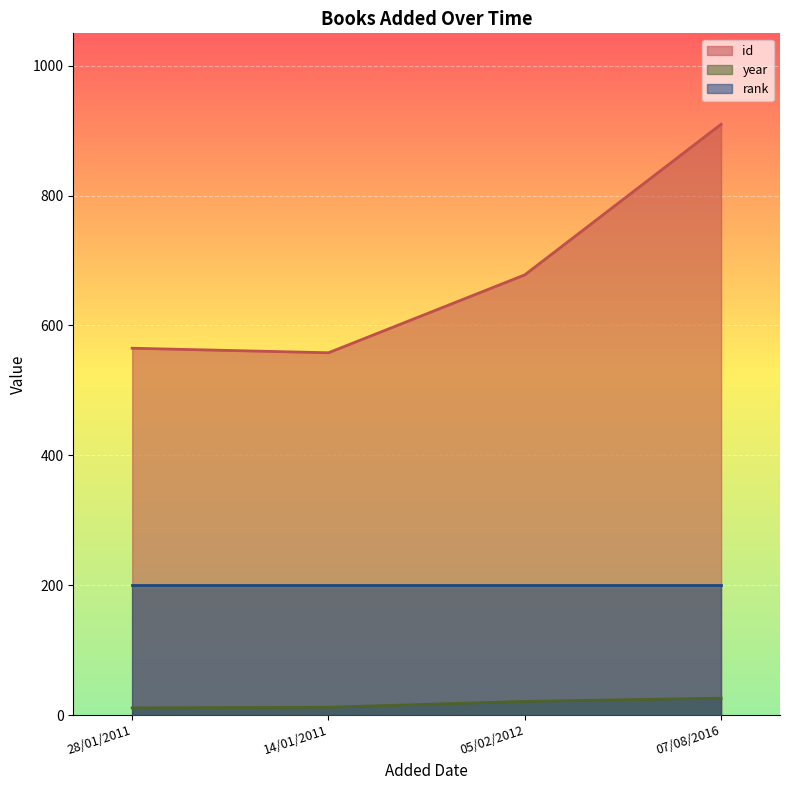

What is the label of the 4th point from the left?

07/08/2016